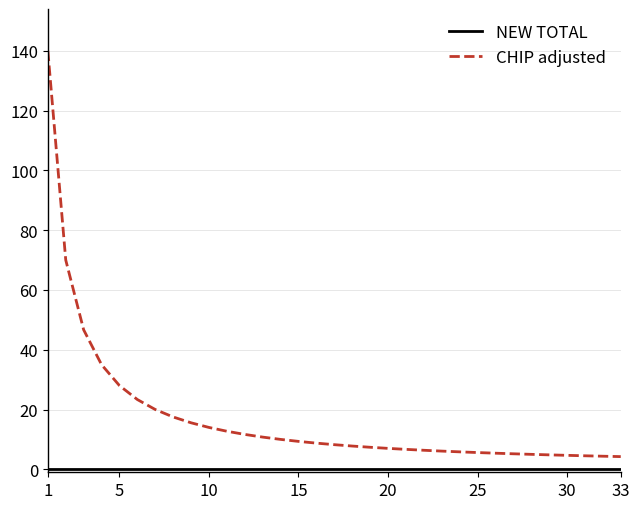

Which series has the largest range (max minus min)?

CHIP adjusted